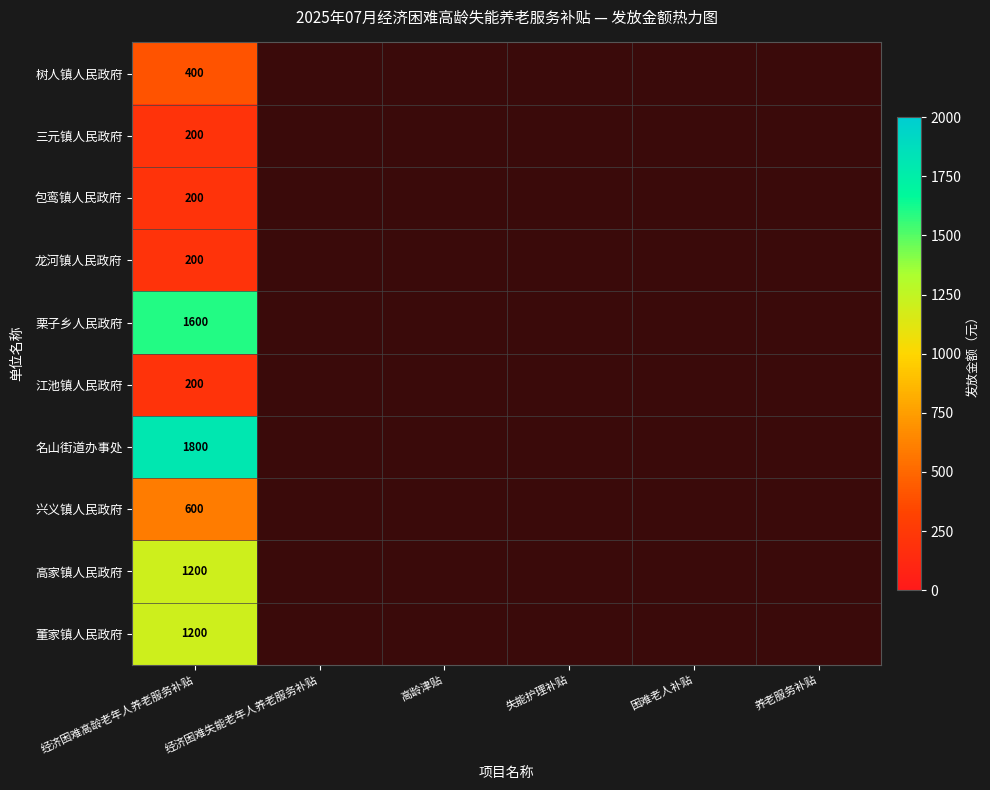

What is the greatest value displayed?

1800.0